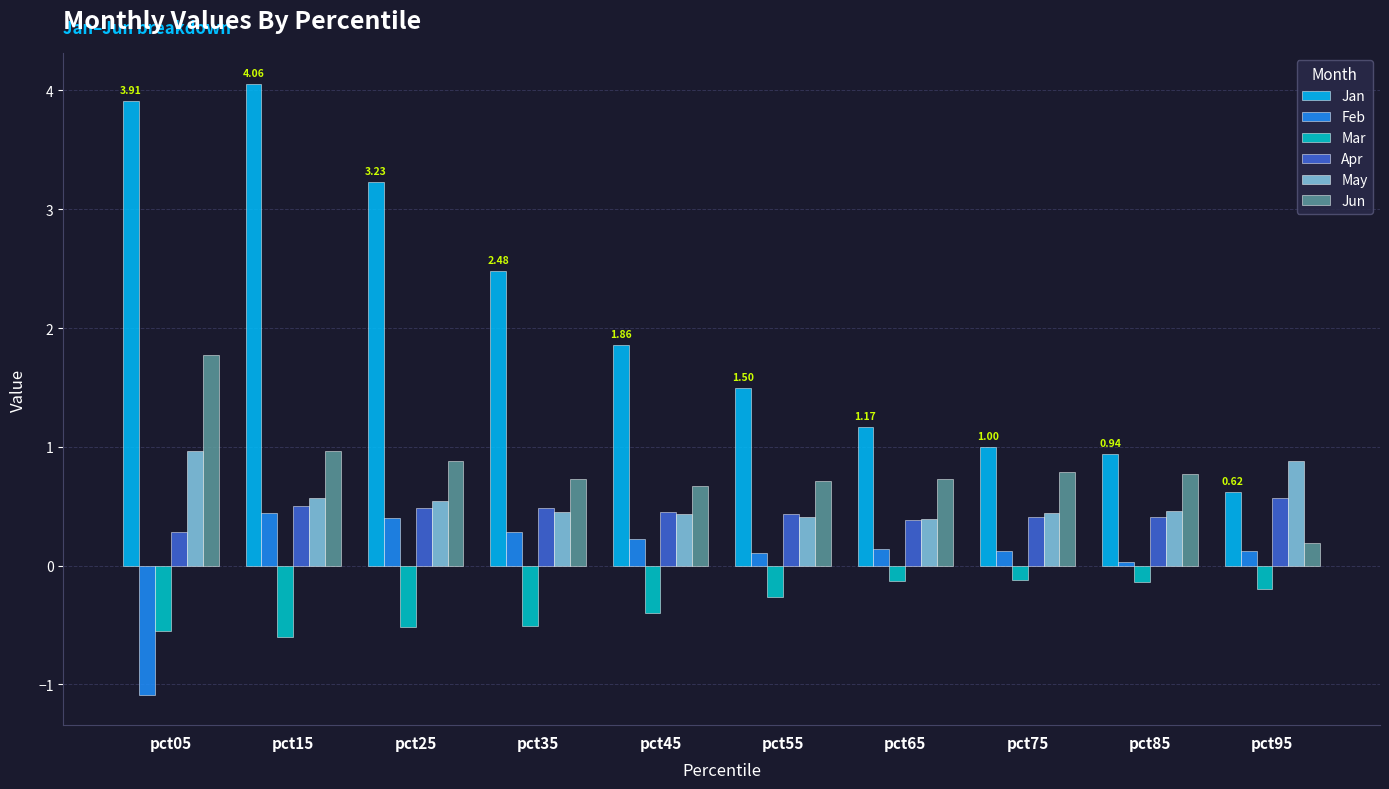

Which series changed the most between pct55 and pct85?

Jan